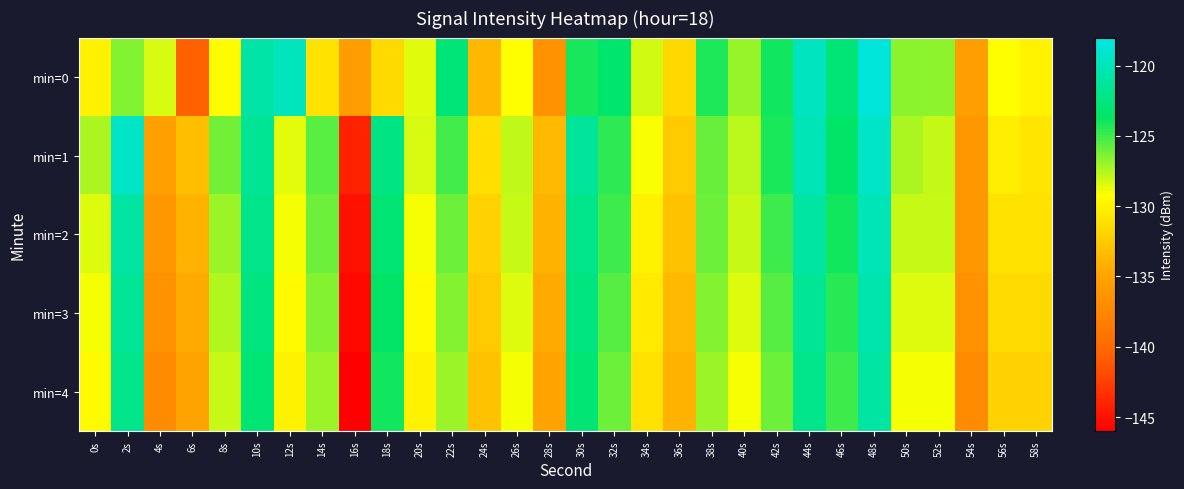

Which category has the lowest value across all series?

16s